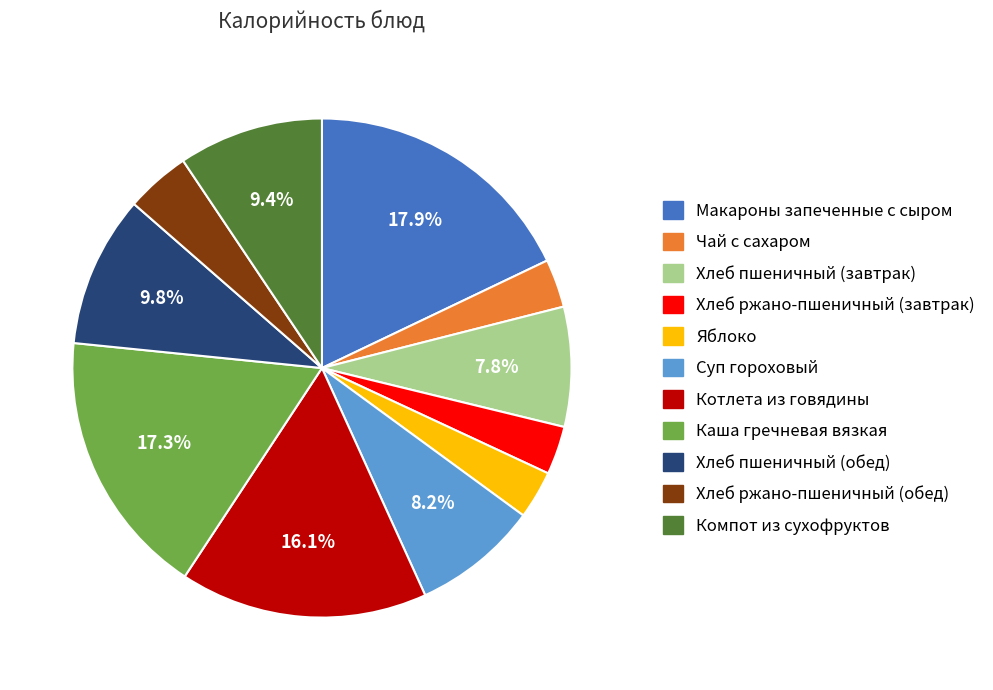

Is there a majority slice in this chart?

No